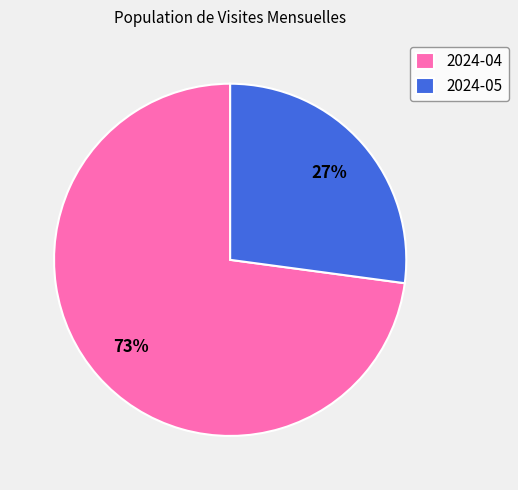

Which category has the biggest portion of the pie?

2024-04